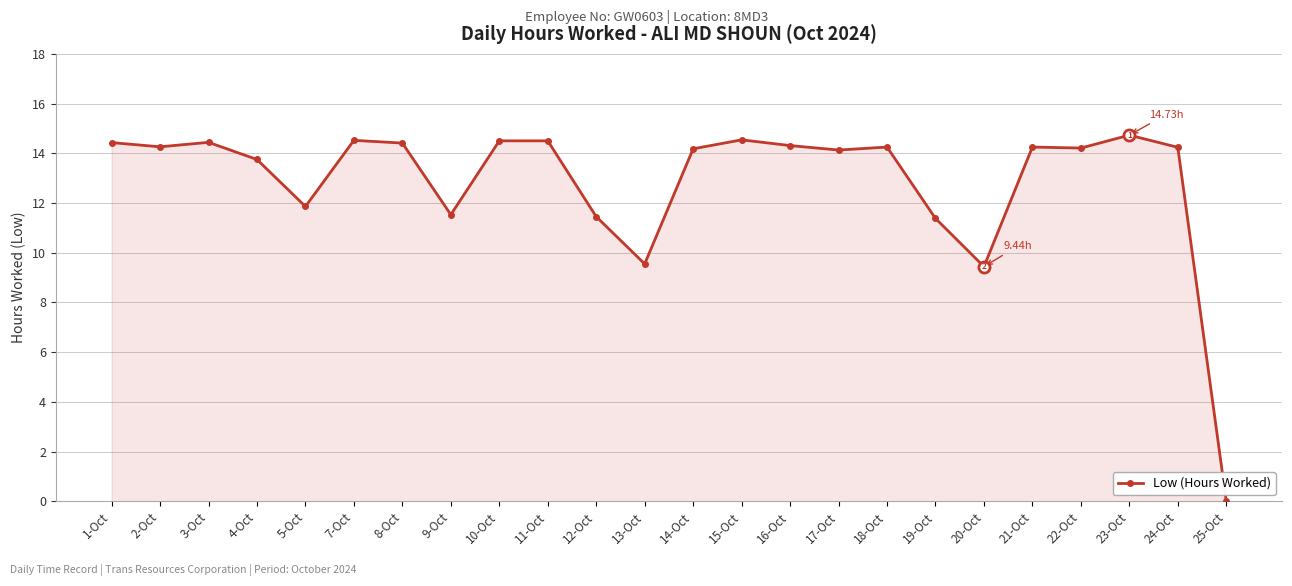

At which label does the data first exceed 14?

1-Oct